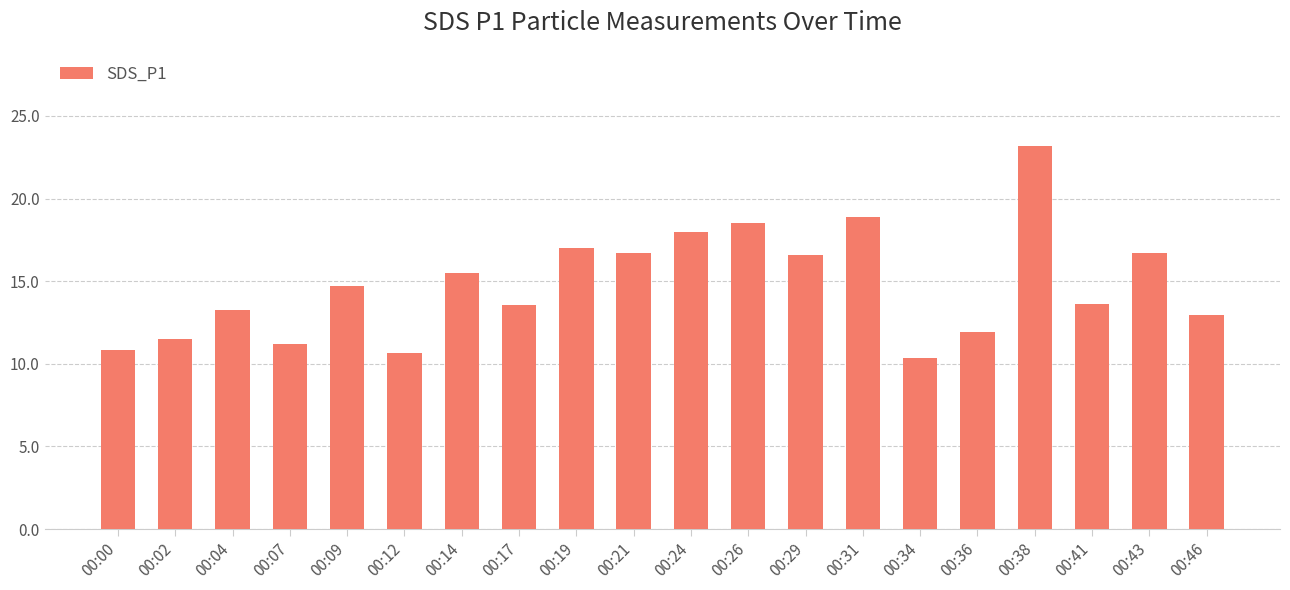

What is the change in value from 00:04 to 00:19?

+3.7